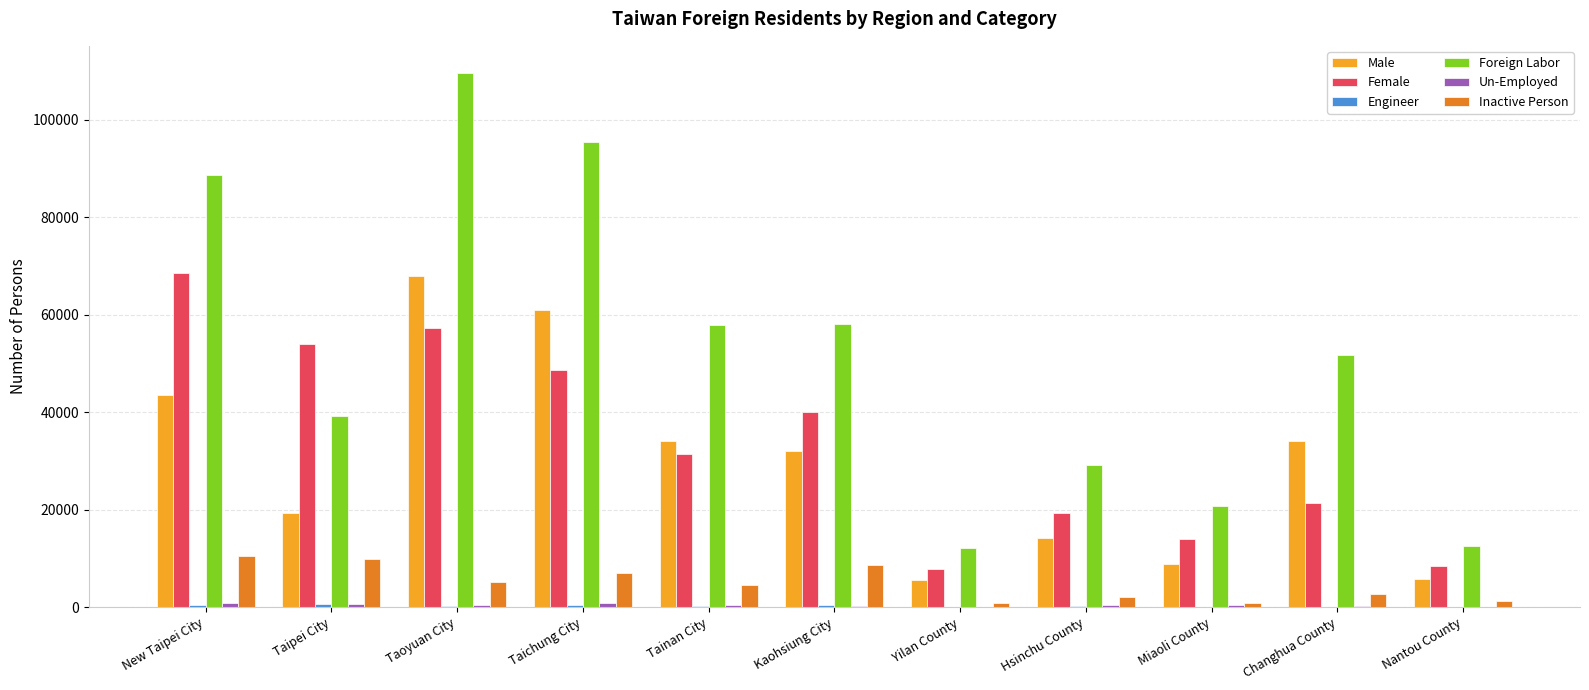

Is it true that Foreign Labor equals 57829 at Tainan City?

True